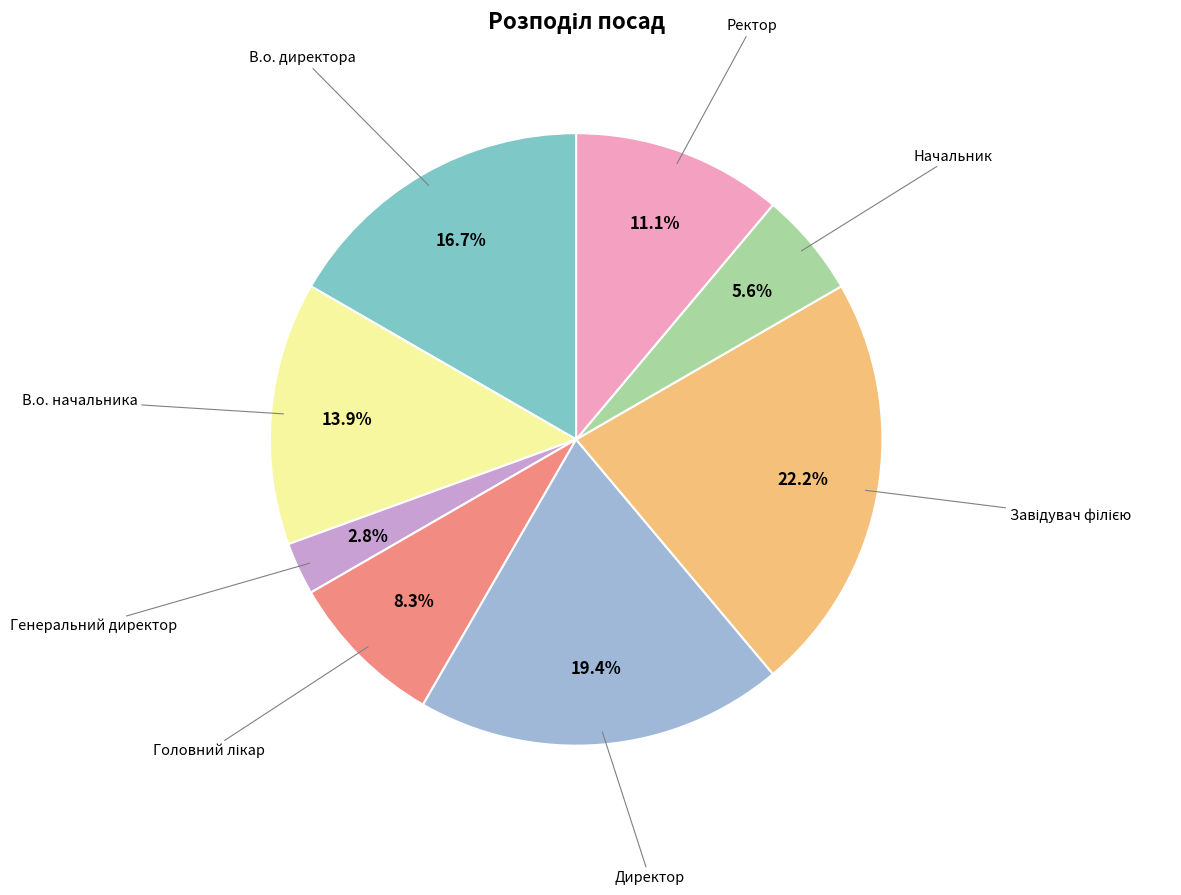

Is there a majority slice in this chart?

No